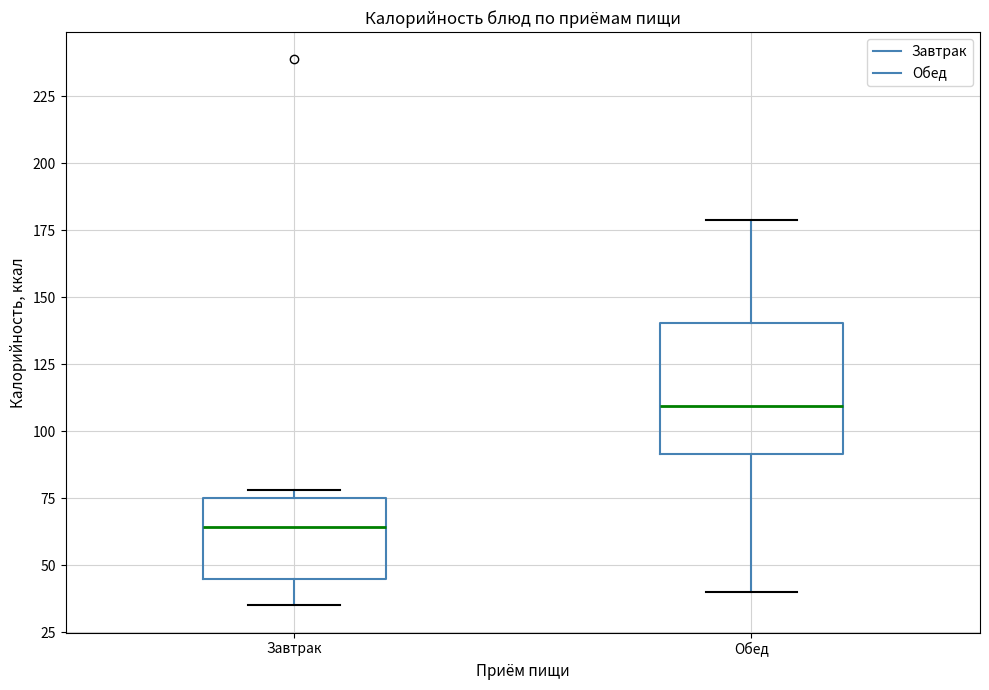

Which box is the tallest, from its lower edge to its upper edge?

Обед